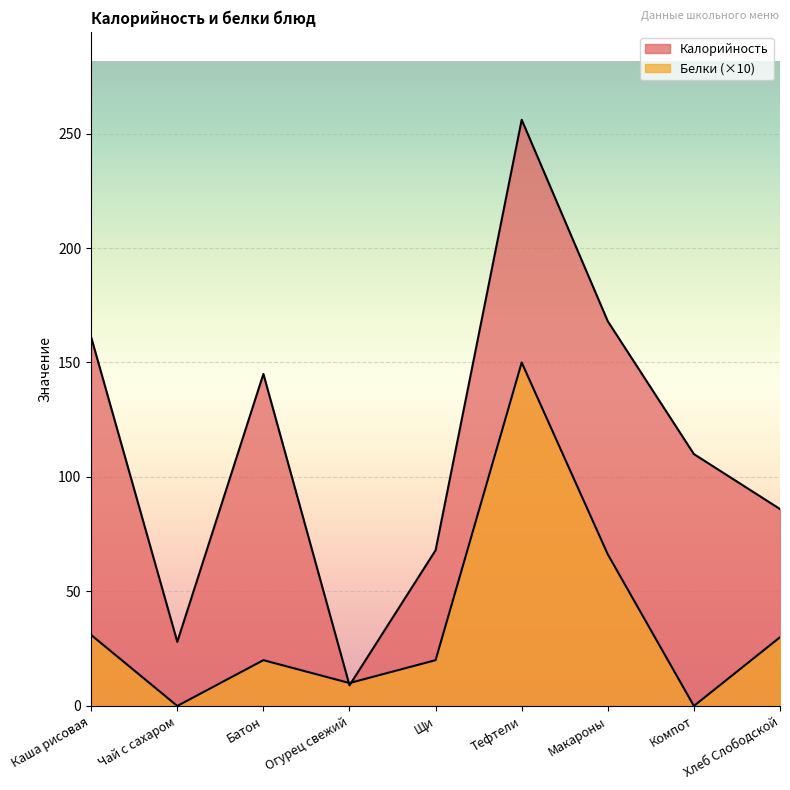

How many categories are shown in the chart?

9